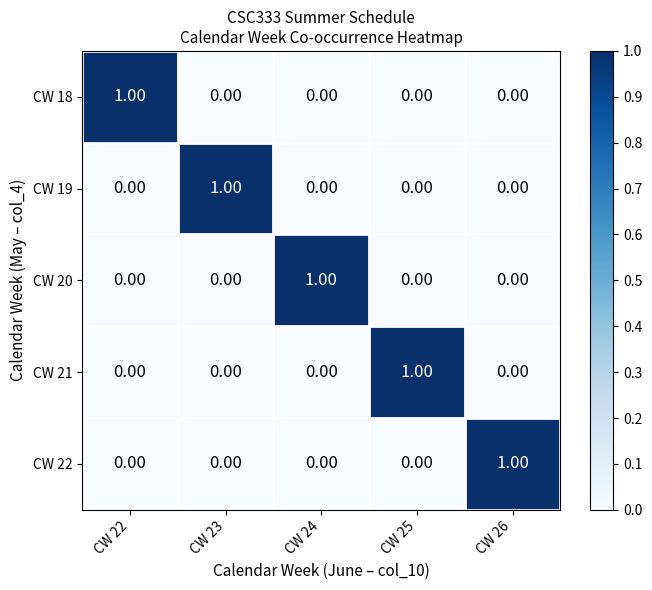

Which series has the largest range (max minus min)?

CW 18